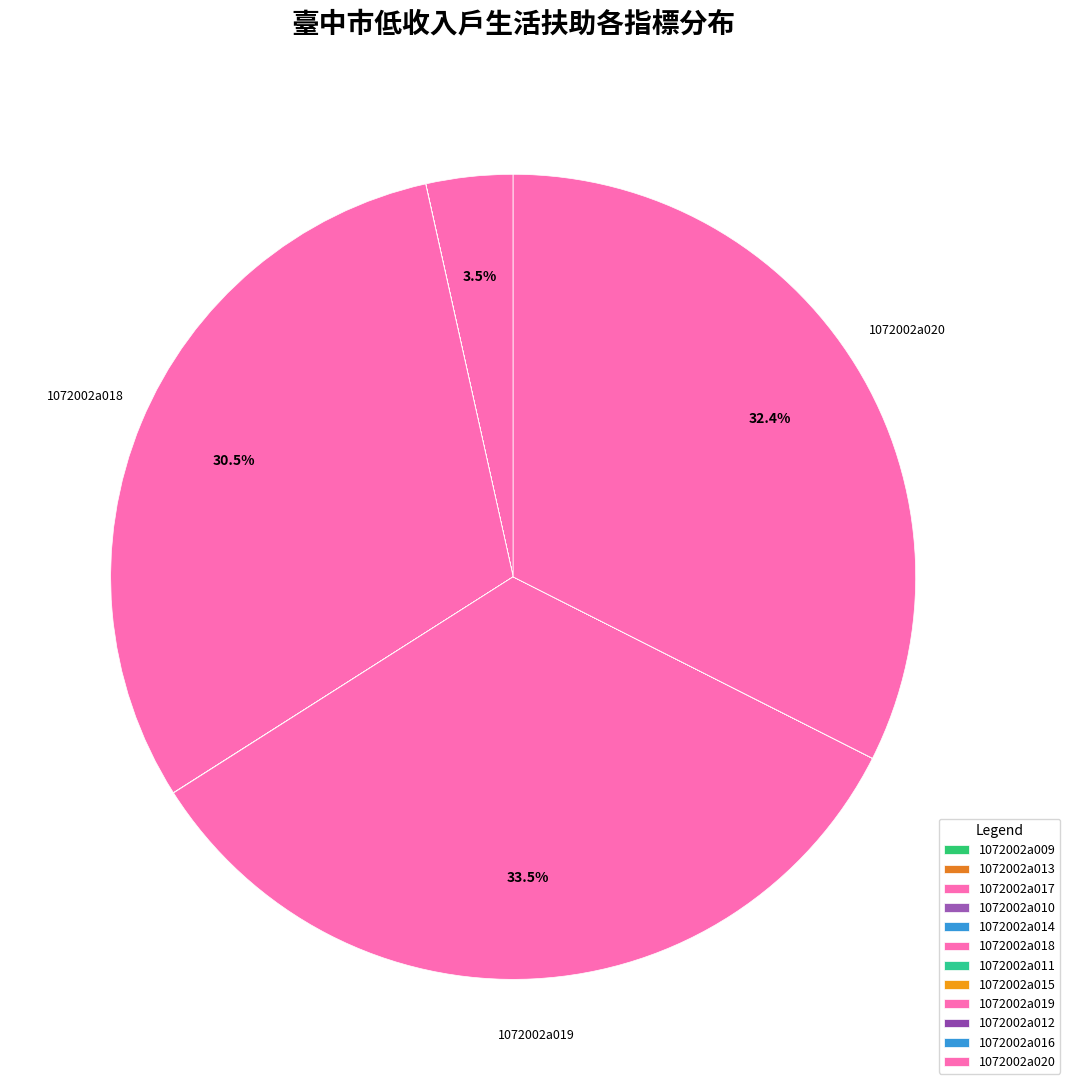

Is the sum of 1072002a009 and 1072002a012 greater than half?

No